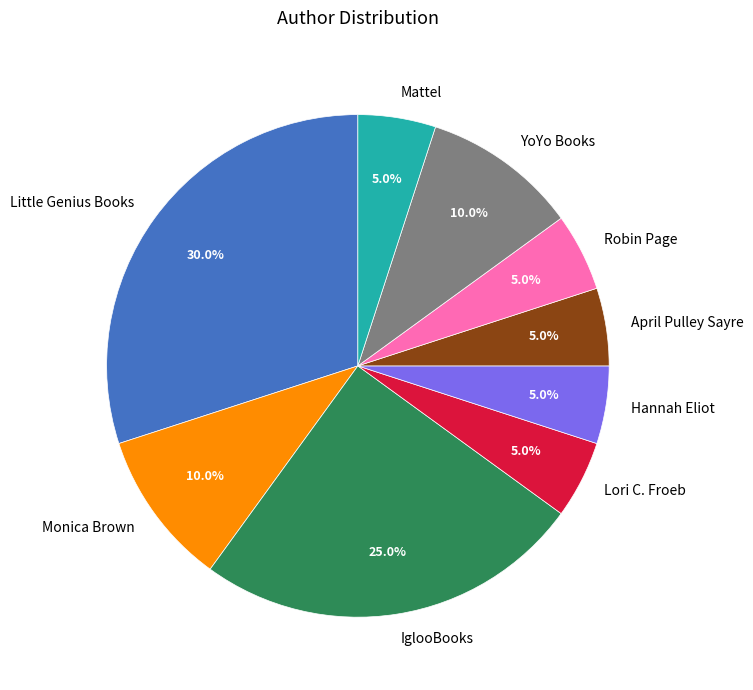

Is there a majority slice in this chart?

No